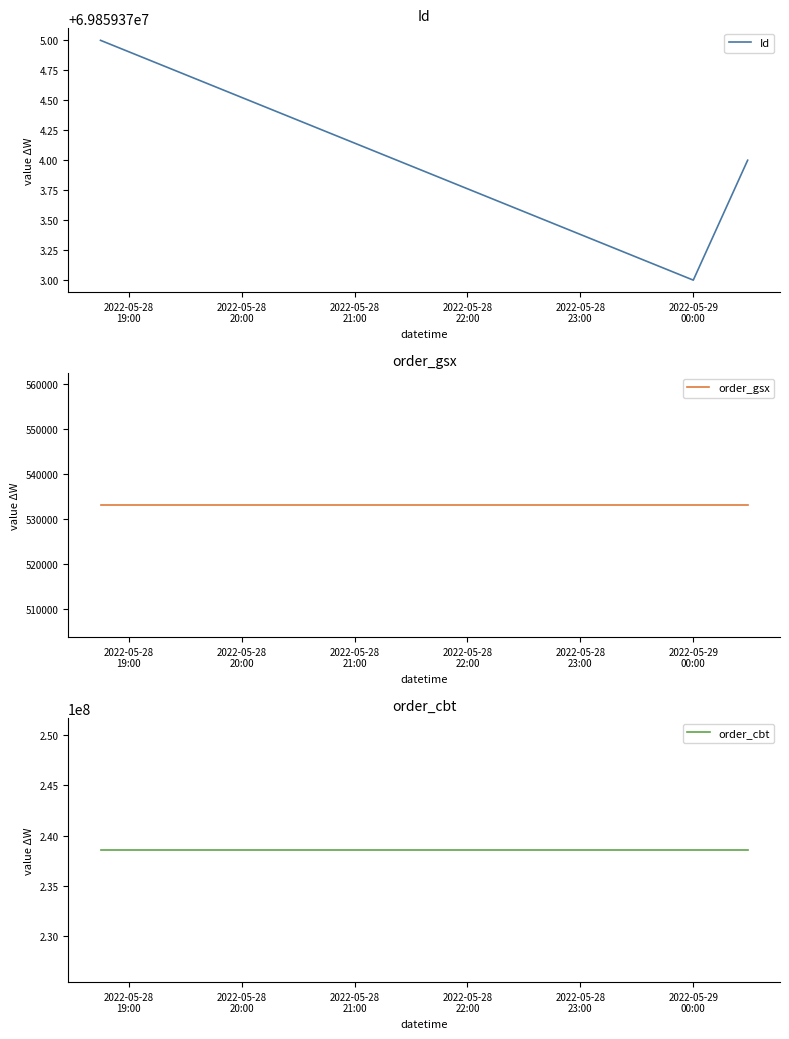

Which category has the highest value in the order_gsx series?

2022-05-28
19:00